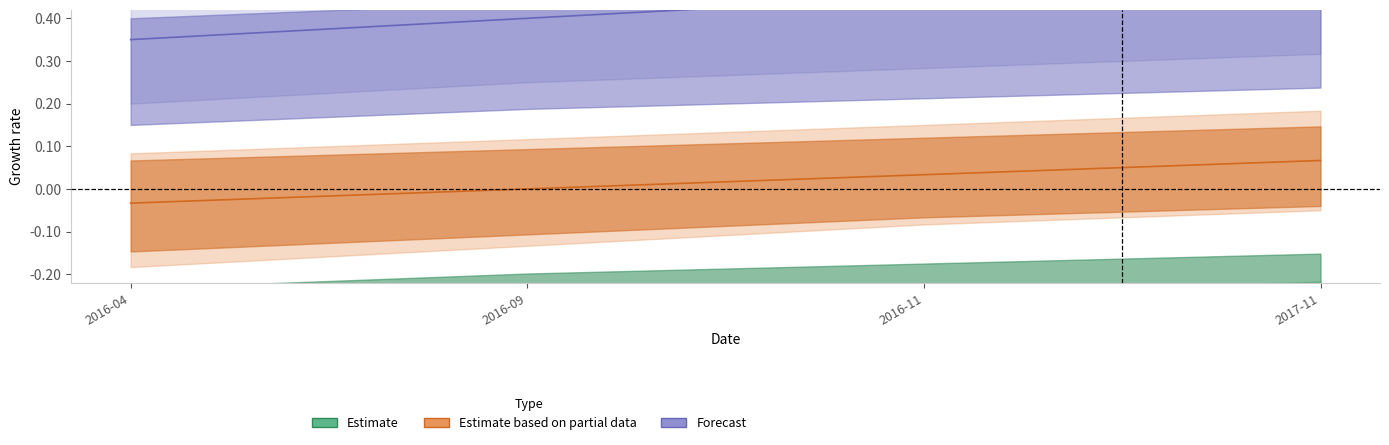

Is it true that Estimate based on partial data equals 0.0 at 2016-11?

True